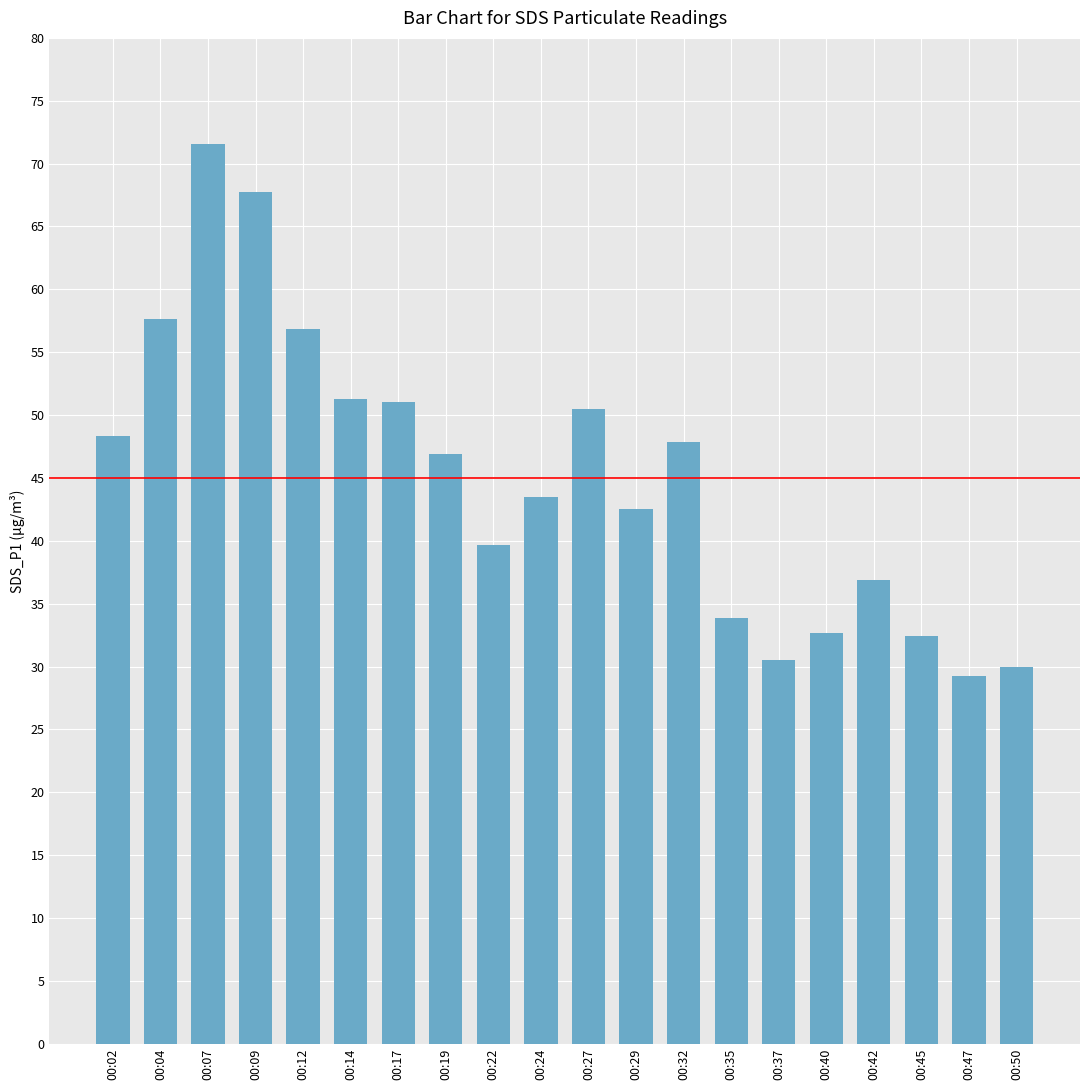

Which has a higher value, 00:27 or 00:47?

00:27